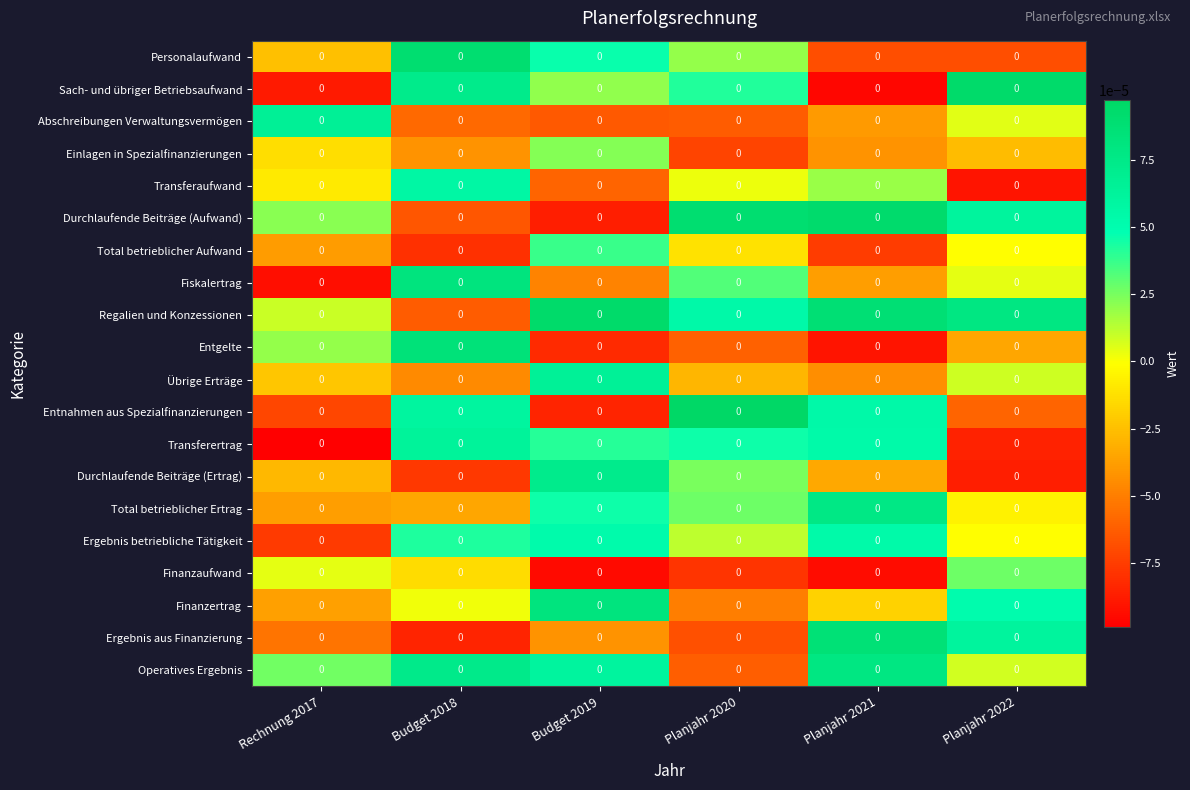

Reading left to right, transcribe all the data shown in this chart.

Personalaufwand: Rechnung 2017=0.0	Budget 2018=0.0	Budget 2019=0.0	Planjahr 2020=0.0	Planjahr 2021=0.0	Planjahr 2022=0.0
Sach- und übriger Betriebsaufwand: Rechnung 2017=0.0	Budget 2018=0.0	Budget 2019=0.0	Planjahr 2020=0.0	Planjahr 2021=0.0	Planjahr 2022=0.0
Abschreibungen Verwaltungsvermögen: Rechnung 2017=0.0	Budget 2018=0.0	Budget 2019=0.0	Planjahr 2020=0.0	Planjahr 2021=0.0	Planjahr 2022=0.0
Einlagen in Spezialfinanzierungen: Rechnung 2017=0.0	Budget 2018=0.0	Budget 2019=0.0	Planjahr 2020=0.0	Planjahr 2021=0.0	Planjahr 2022=0.0
Transferaufwand: Rechnung 2017=0.0	Budget 2018=0.0	Budget 2019=0.0	Planjahr 2020=0.0	Planjahr 2021=0.0	Planjahr 2022=0.0
Durchlaufende Beiträge (Aufwand): Rechnung 2017=0.0	Budget 2018=0.0	Budget 2019=0.0	Planjahr 2020=0.0	Planjahr 2021=0.0	Planjahr 2022=0.0
Total betrieblicher Aufwand: Rechnung 2017=0.0	Budget 2018=0.0	Budget 2019=0.0	Planjahr 2020=0.0	Planjahr 2021=0.0	Planjahr 2022=0.0
Fiskalertrag: Rechnung 2017=0.0	Budget 2018=0.0	Budget 2019=0.0	Planjahr 2020=0.0	Planjahr 2021=0.0	Planjahr 2022=0.0
Regalien und Konzessionen: Rechnung 2017=0.0	Budget 2018=0.0	Budget 2019=0.0	Planjahr 2020=0.0	Planjahr 2021=0.0	Planjahr 2022=0.0
Entgelte: Rechnung 2017=0.0	Budget 2018=0.0	Budget 2019=0.0	Planjahr 2020=0.0	Planjahr 2021=0.0	Planjahr 2022=0.0
Übrige Erträge: Rechnung 2017=0.0	Budget 2018=0.0	Budget 2019=0.0	Planjahr 2020=0.0	Planjahr 2021=0.0	Planjahr 2022=0.0
Entnahmen aus Spezialfinanzierungen: Rechnung 2017=0.0	Budget 2018=0.0	Budget 2019=0.0	Planjahr 2020=0.0	Planjahr 2021=0.0	Planjahr 2022=0.0
Transferertrag: Rechnung 2017=0.0	Budget 2018=0.0	Budget 2019=0.0	Planjahr 2020=0.0	Planjahr 2021=0.0	Planjahr 2022=0.0
Durchlaufende Beiträge (Ertrag): Rechnung 2017=0.0	Budget 2018=0.0	Budget 2019=0.0	Planjahr 2020=0.0	Planjahr 2021=0.0	Planjahr 2022=0.0
Total betrieblicher Ertrag: Rechnung 2017=0.0	Budget 2018=0.0	Budget 2019=0.0	Planjahr 2020=0.0	Planjahr 2021=0.0	Planjahr 2022=0.0
Ergebnis betriebliche Tätigkeit: Rechnung 2017=0.0	Budget 2018=0.0	Budget 2019=0.0	Planjahr 2020=0.0	Planjahr 2021=0.0	Planjahr 2022=0.0
Finanzaufwand: Rechnung 2017=0.0	Budget 2018=0.0	Budget 2019=0.0	Planjahr 2020=0.0	Planjahr 2021=0.0	Planjahr 2022=0.0
Finanzertrag: Rechnung 2017=0.0	Budget 2018=0.0	Budget 2019=0.0	Planjahr 2020=0.0	Planjahr 2021=0.0	Planjahr 2022=0.0
Ergebnis aus Finanzierung: Rechnung 2017=0.0	Budget 2018=0.0	Budget 2019=0.0	Planjahr 2020=0.0	Planjahr 2021=0.0	Planjahr 2022=0.0
Operatives Ergebnis: Rechnung 2017=0.0	Budget 2018=0.0	Budget 2019=0.0	Planjahr 2020=0.0	Planjahr 2021=0.0	Planjahr 2022=0.0